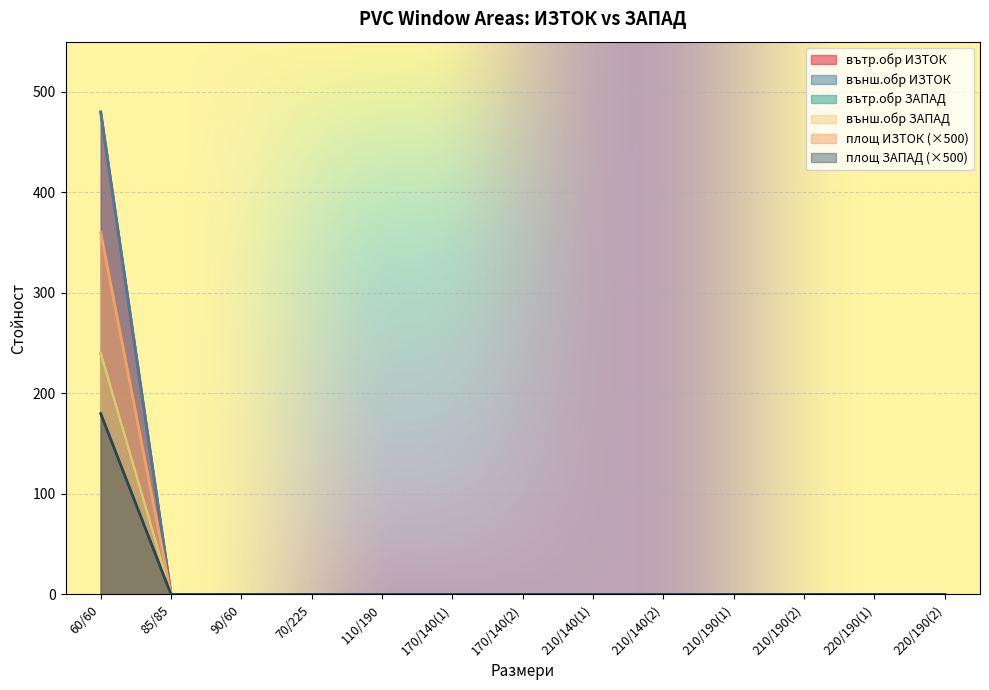

How many data points in външ.обр ЗАПАД are above 0?

1